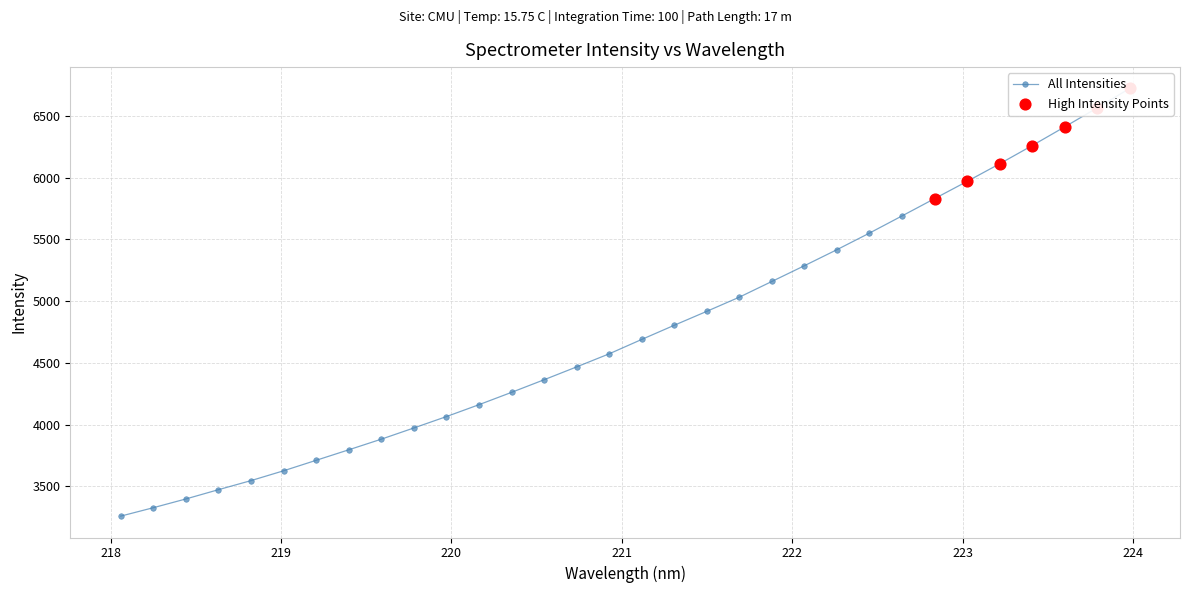

Which has a higher value, 219.7801 or 218.0596?

219.7801